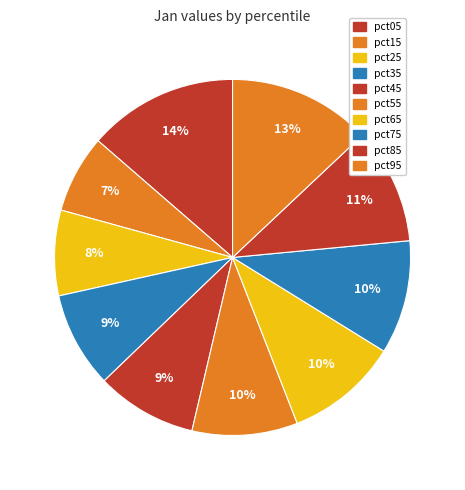

To the nearest percent, what is the difference between the largest and smallest slice percentages?

7%